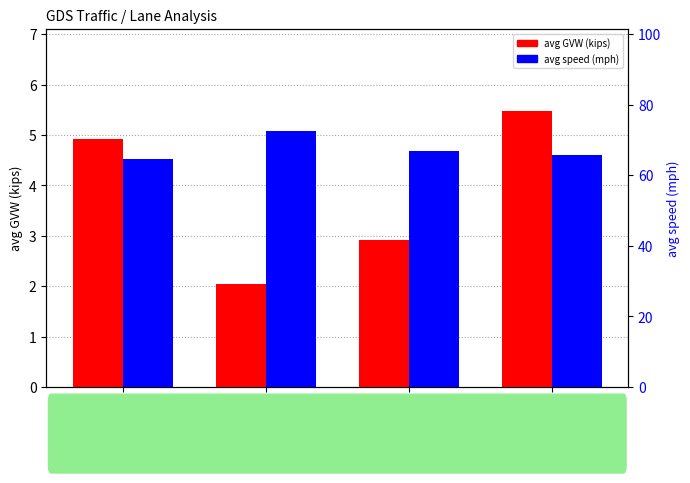

What are all the series names shown in the legend?

avg GVW (kips), avg speed (mph)